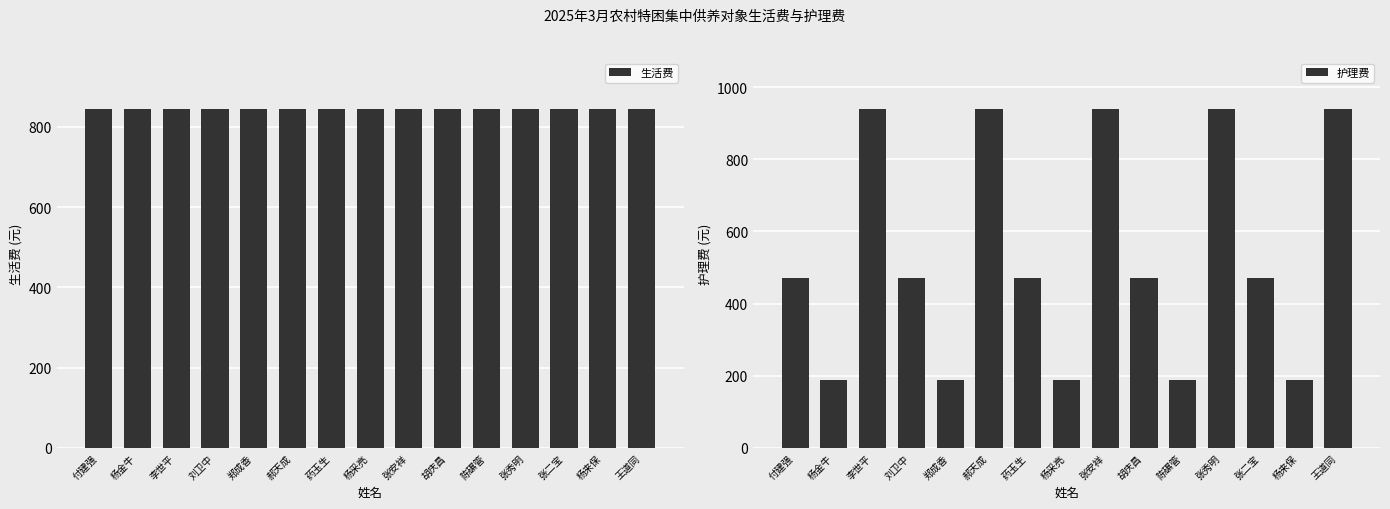

What is the label of the 12th bar from the right?

刘卫中